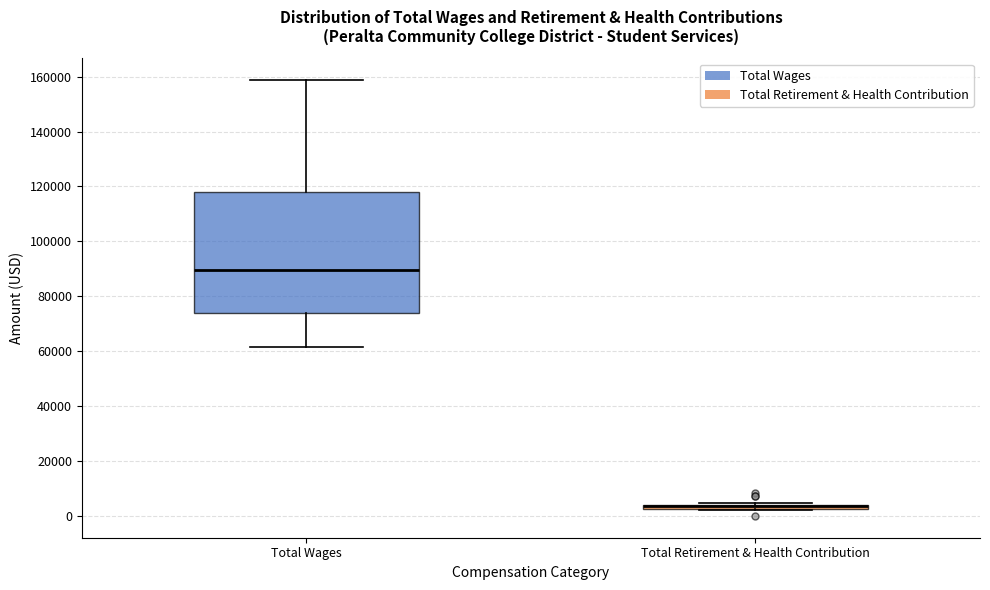

Comparing the boxes themselves (not the whiskers), which one is the tallest?

Total Wages